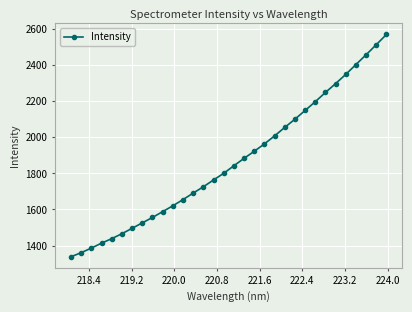

What is the smallest value displayed?

1338.3